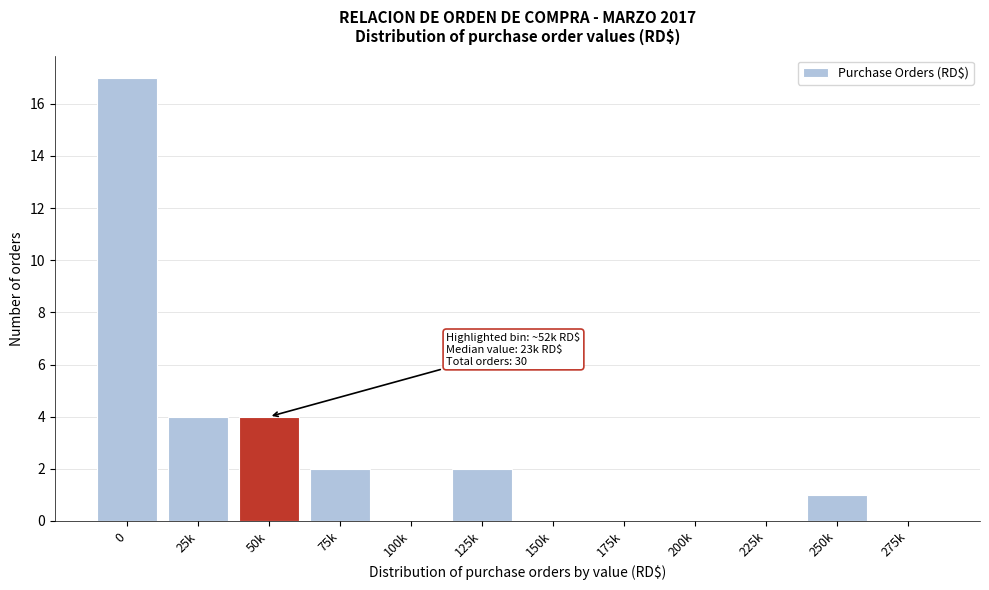

Reading left to right, list all the values displayed in this chart.

0=17	25k=4	50k=4	75k=2	100k=0	125k=2	150k=0	175k=0	200k=0	225k=0	250k=1	275k=0